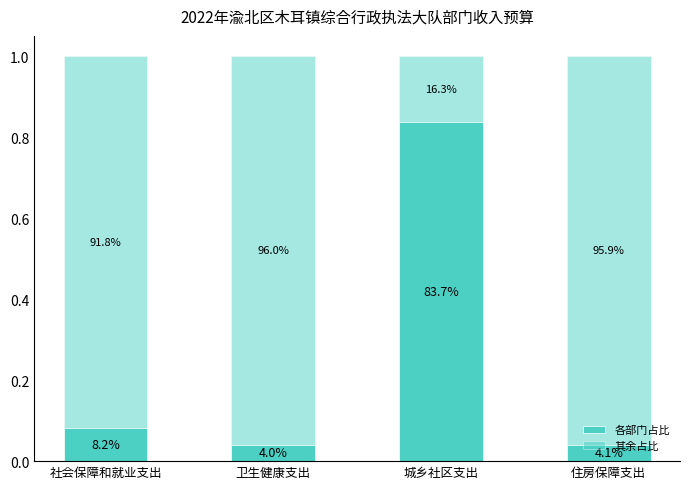

The value of 各部门占比 at 社会保障和就业支出 is 0.0. True or false?

False